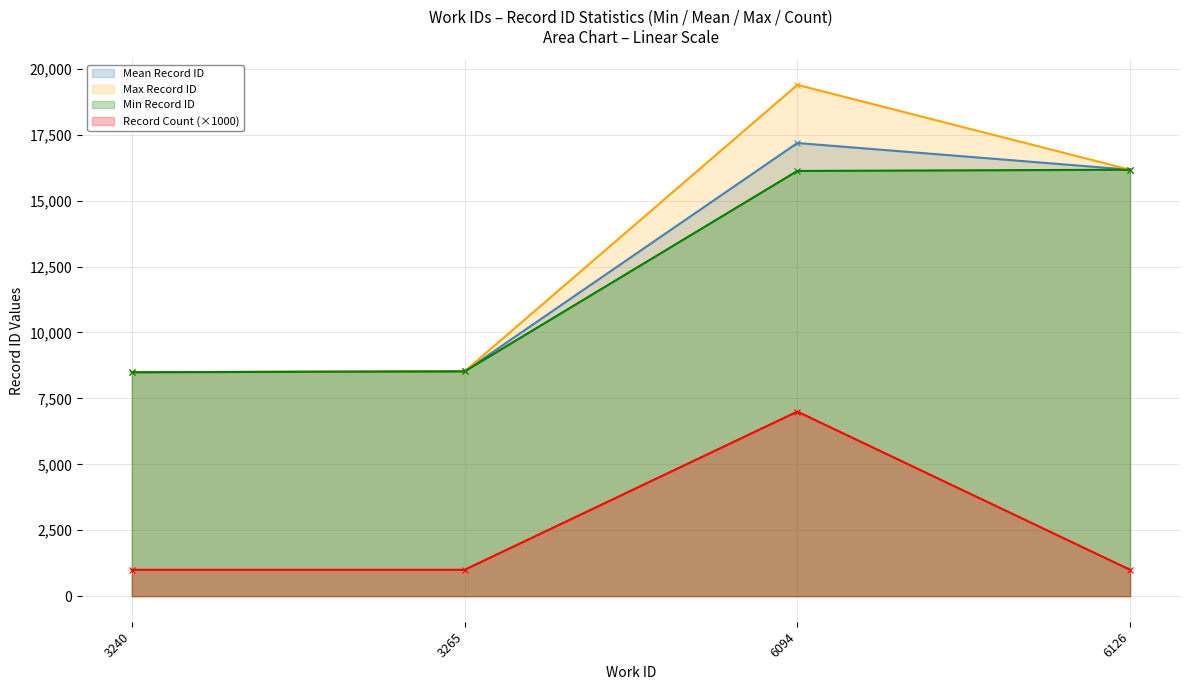

How many lines are shown in the chart?

4